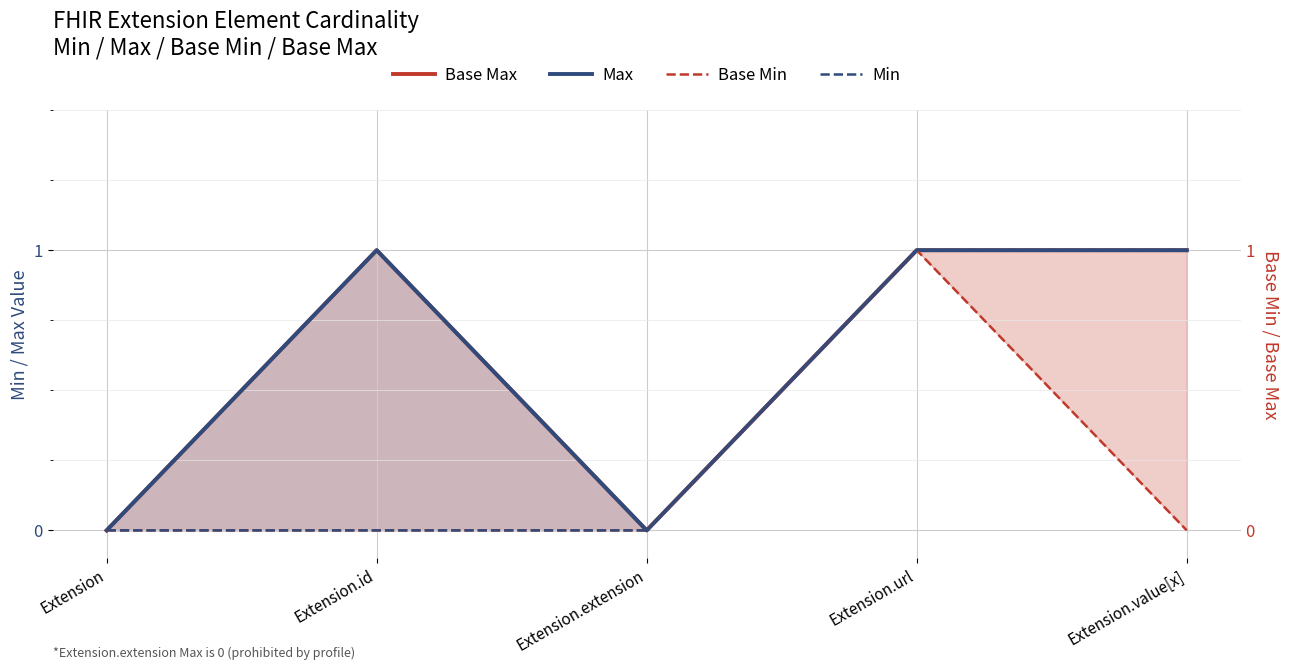

How many lines are shown in the chart?

4